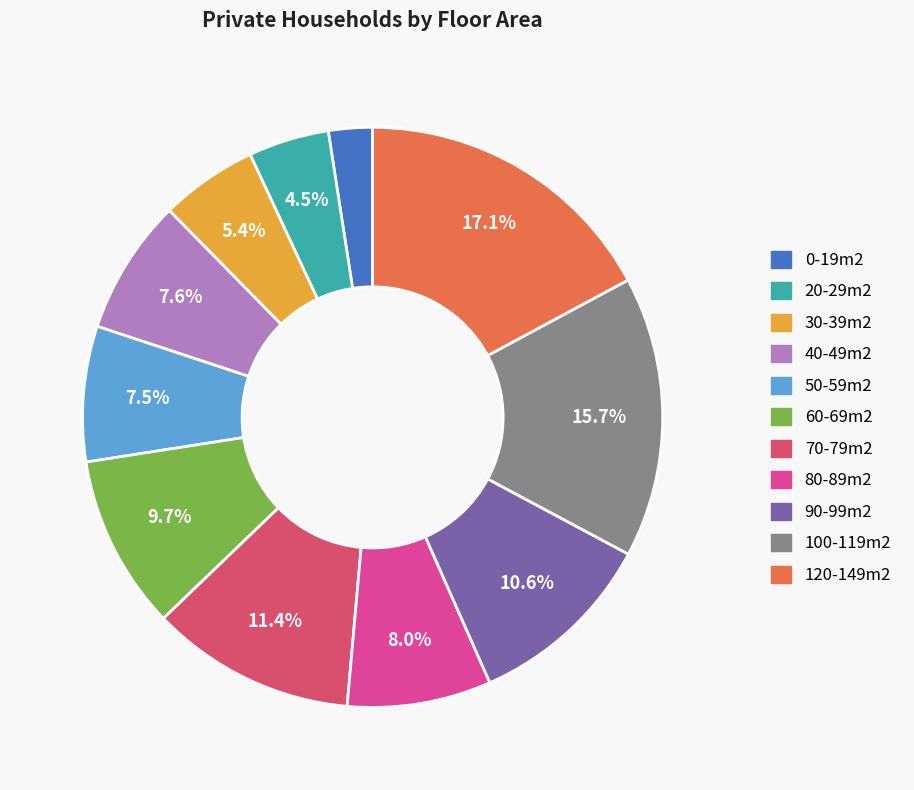

Which category has the smallest portion of the pie?

0-19m2